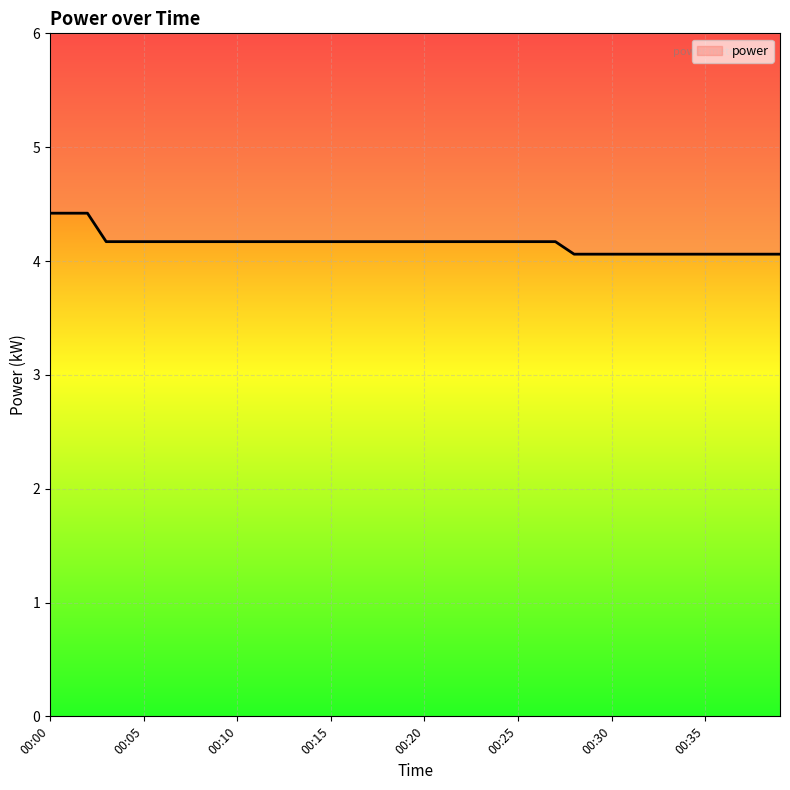

What is the difference between the values at 00:34 and 00:02?

0.4